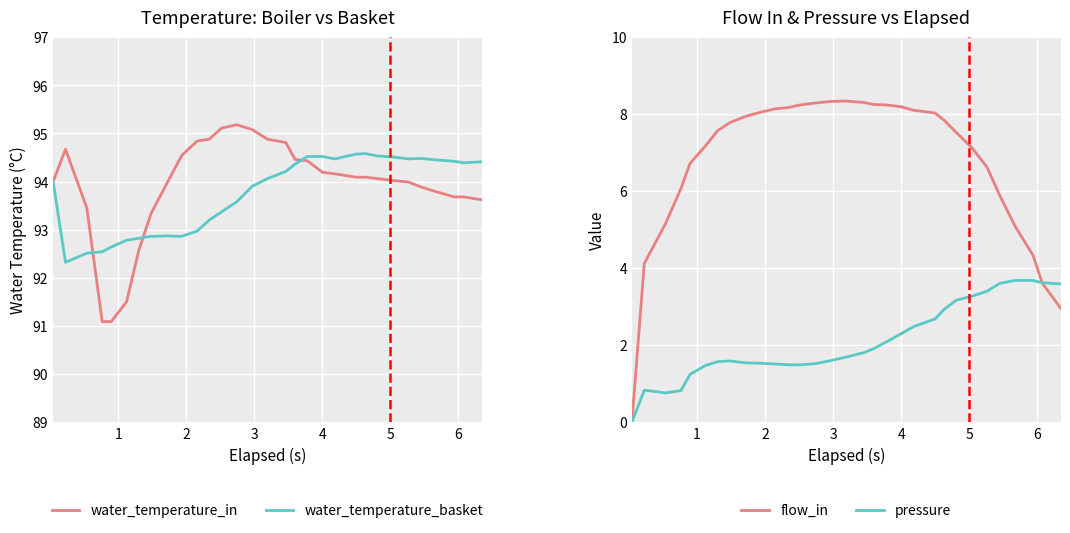

What is the minimum value for water_temperature_basket?

92.3